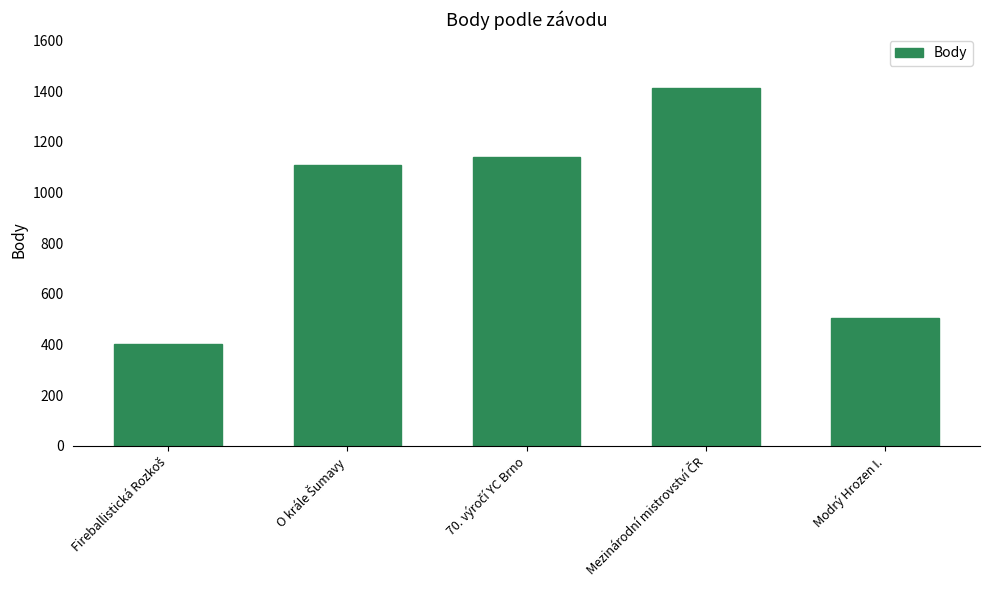

What is the value of the 1st bar from the left?

404